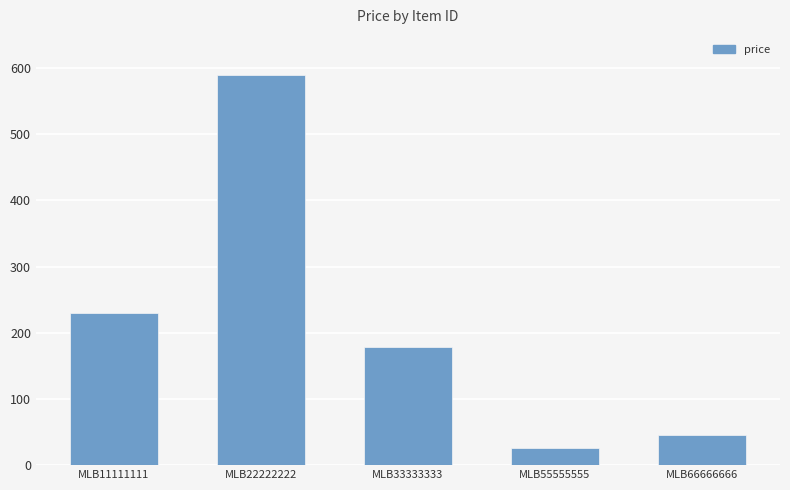

True or false: the data shows 229.6 at MLB11111111.

True